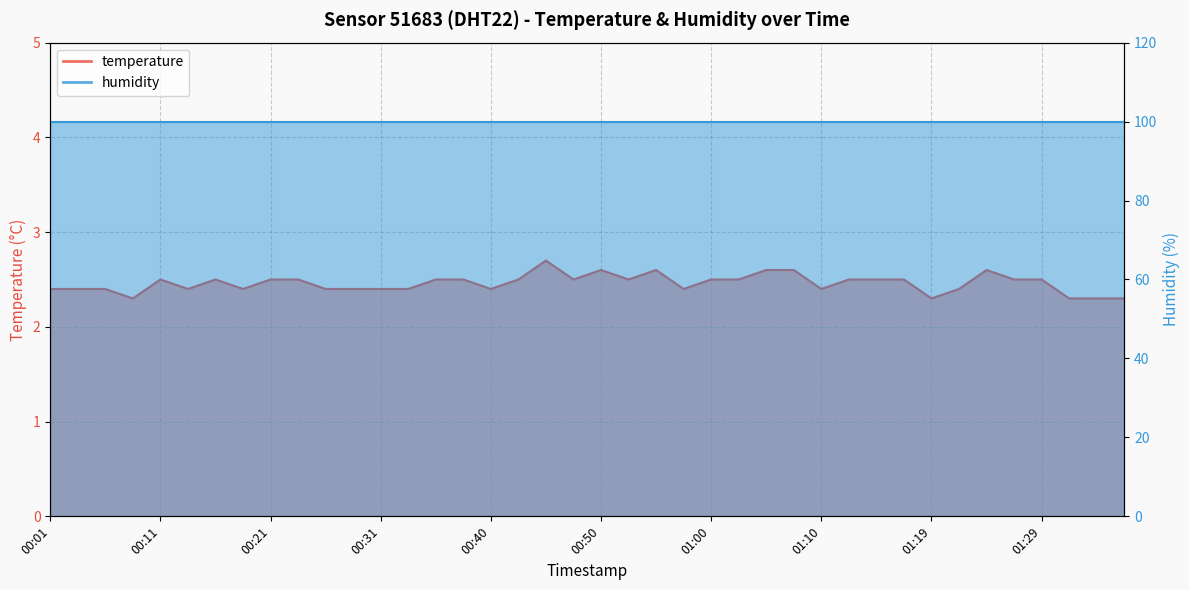

Rank the categories by value from highest to lowest.

00:45, 00:50, 00:55, 01:05, 01:07, 01:24, 00:11, 00:16, 00:21, 00:23, 00:35, 00:38, 00:43, 00:48, 00:52, 01:00, 01:02, 01:12, 01:14, 01:17, 01:27, 01:29, 00:01, 00:04, 00:06, 00:14, 00:18, 00:26, 00:28, 00:31, 00:33, 00:40, 00:57, 01:10, 01:22, 00:09, 01:19, 01:31, 01:34, 01:36